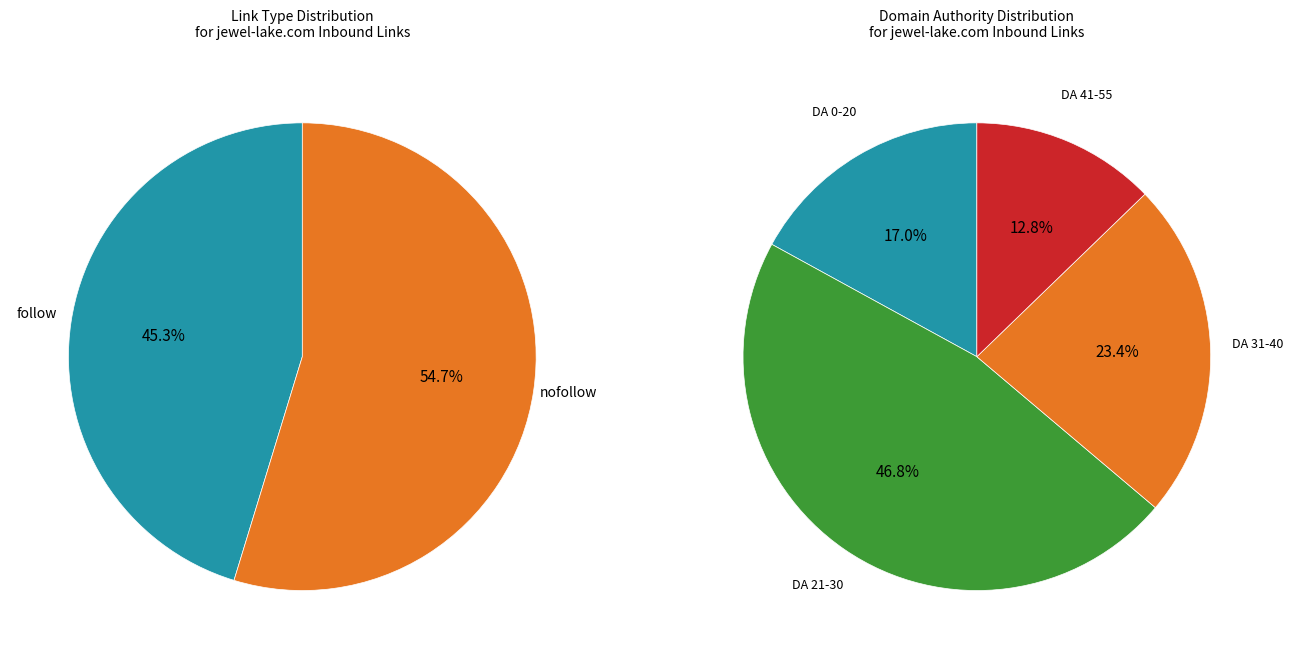

To the nearest percent, what percentage of the pie is nofollow?

55%